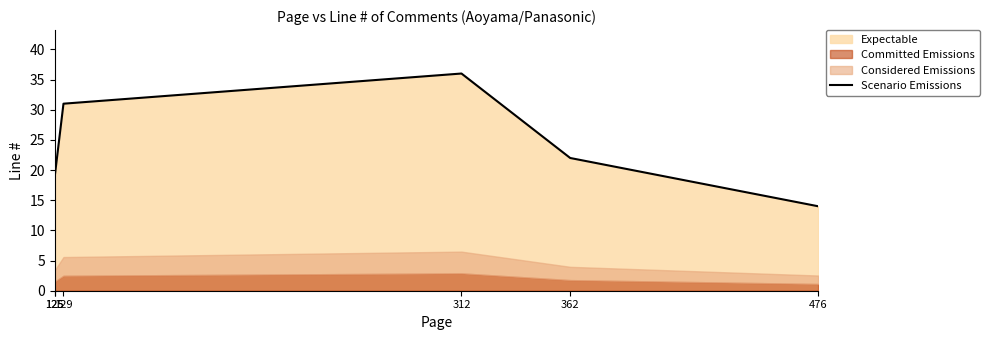

True or false: the data shows 8 at 476.

False